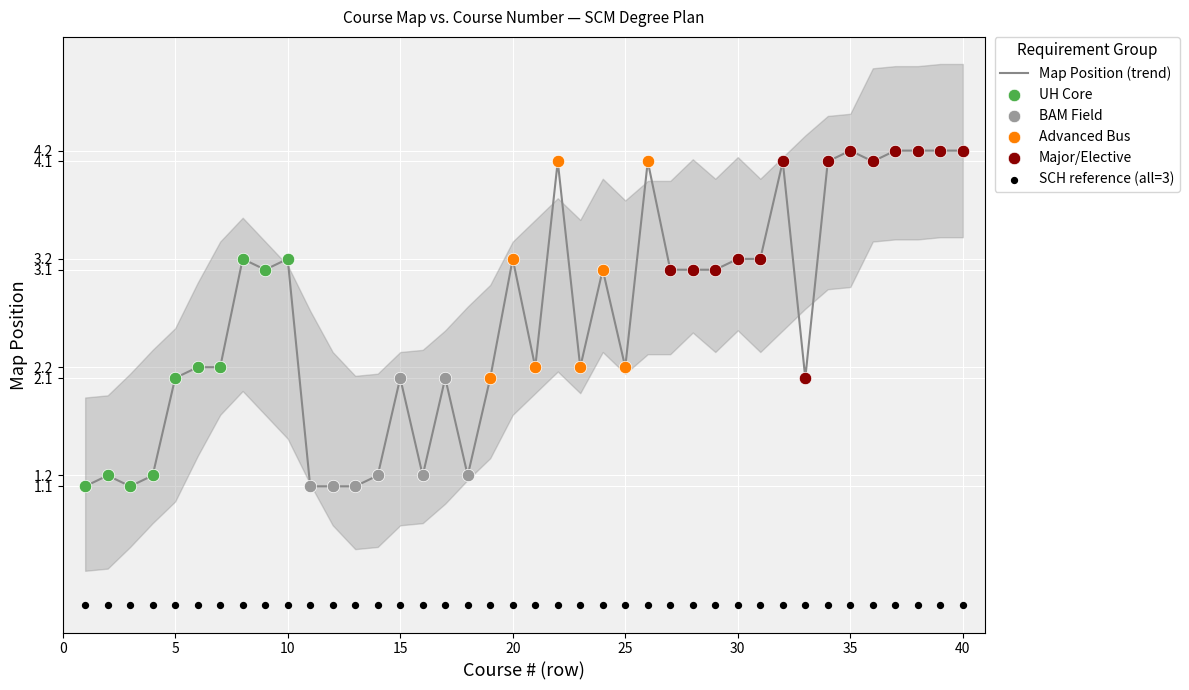

What is the change in value from 32 to 33?

-2.0